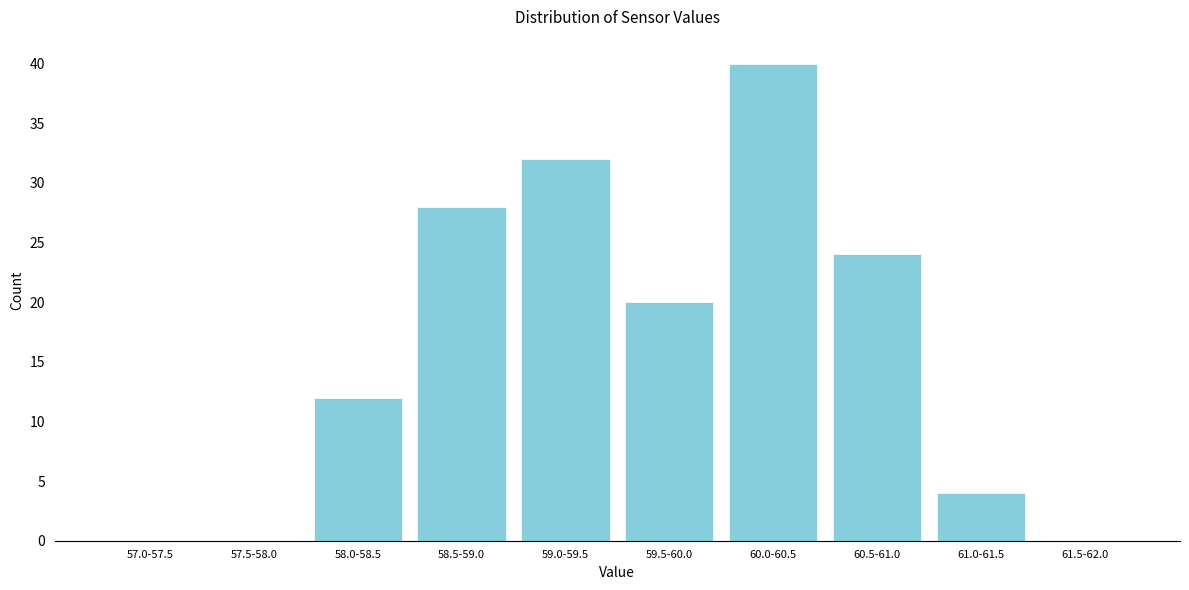

Reading left to right, list all the values displayed in this chart.

57.0-57.5=0	57.5-58.0=0	58.0-58.5=12	58.5-59.0=28	59.0-59.5=32	59.5-60.0=20	60.0-60.5=40	60.5-61.0=24	61.0-61.5=4	61.5-62.0=0